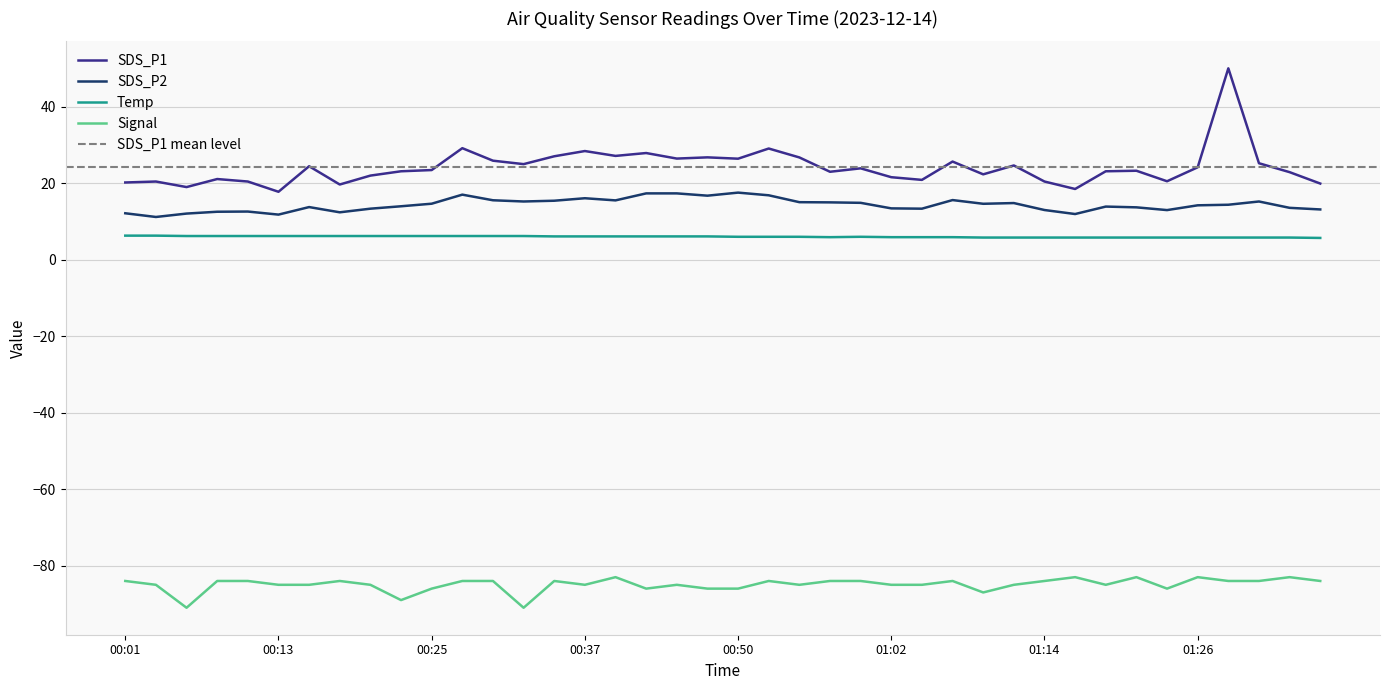

The value of SDS_P1 at 00:52 is 29.1. True or false?

True